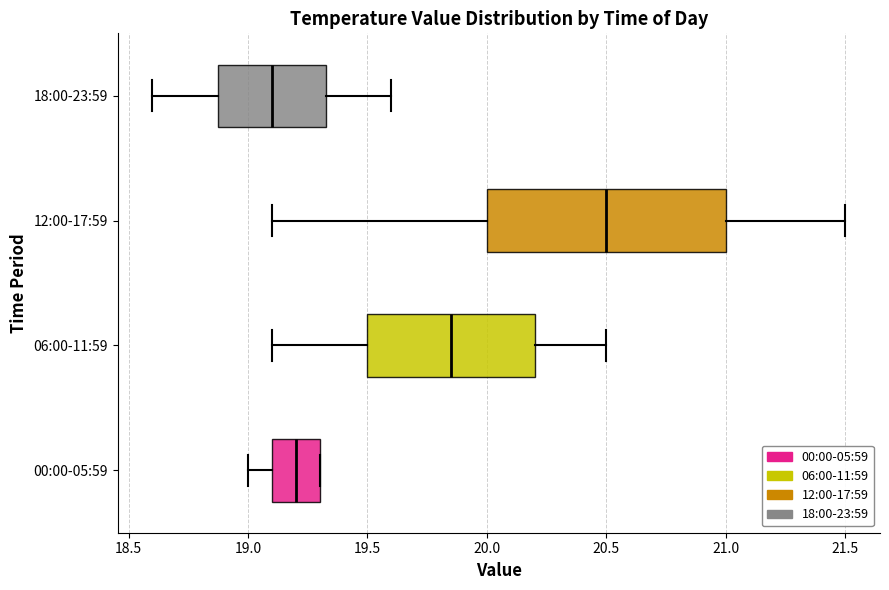

Comparing the boxes themselves (not the whiskers), which one is the widest?

12:00-17:59